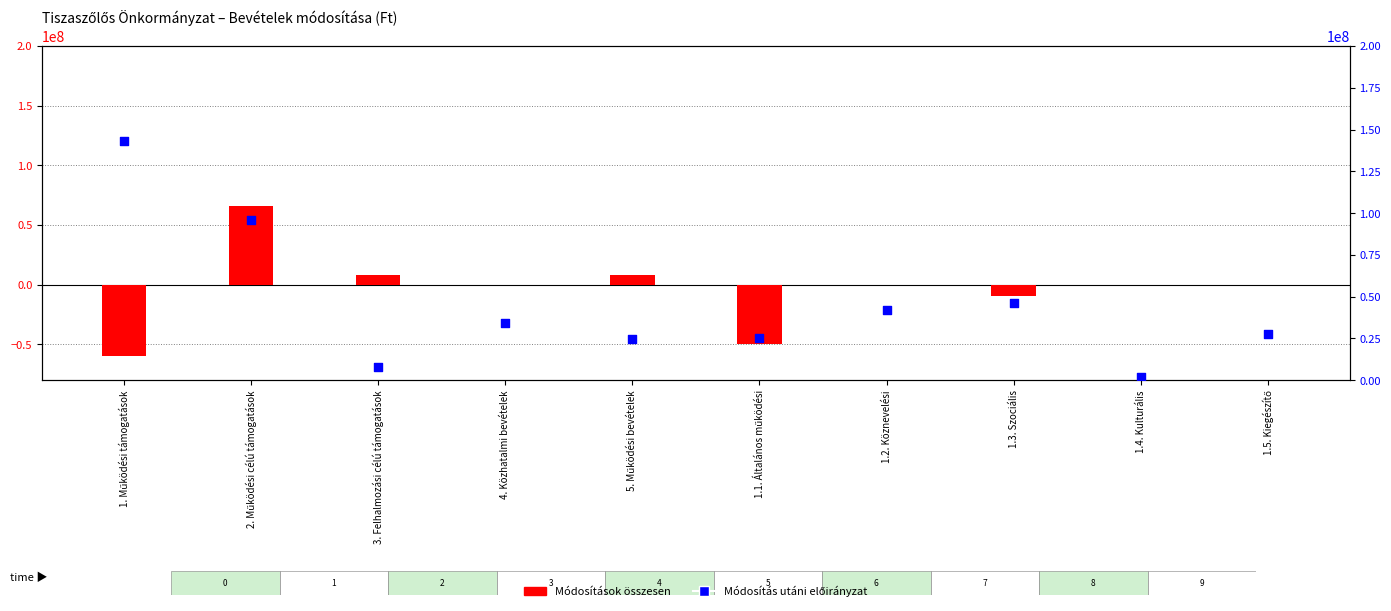

What are all the series names shown in the legend?

Módosítások összesen, Módosítás utáni előirányzat